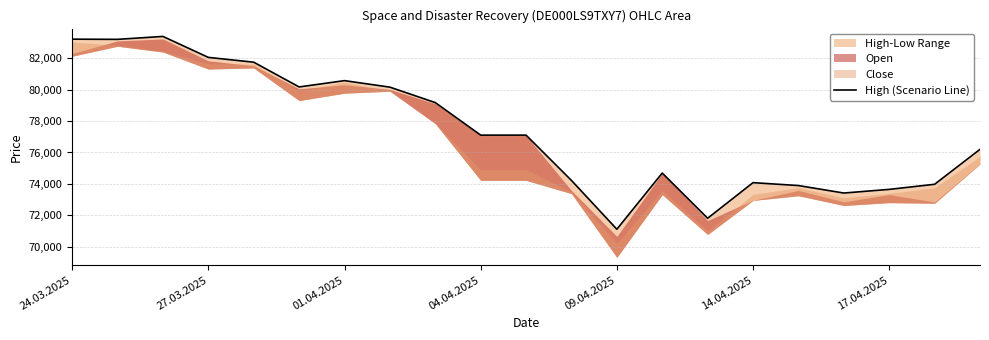

Between 12 and 16, which is larger?

16